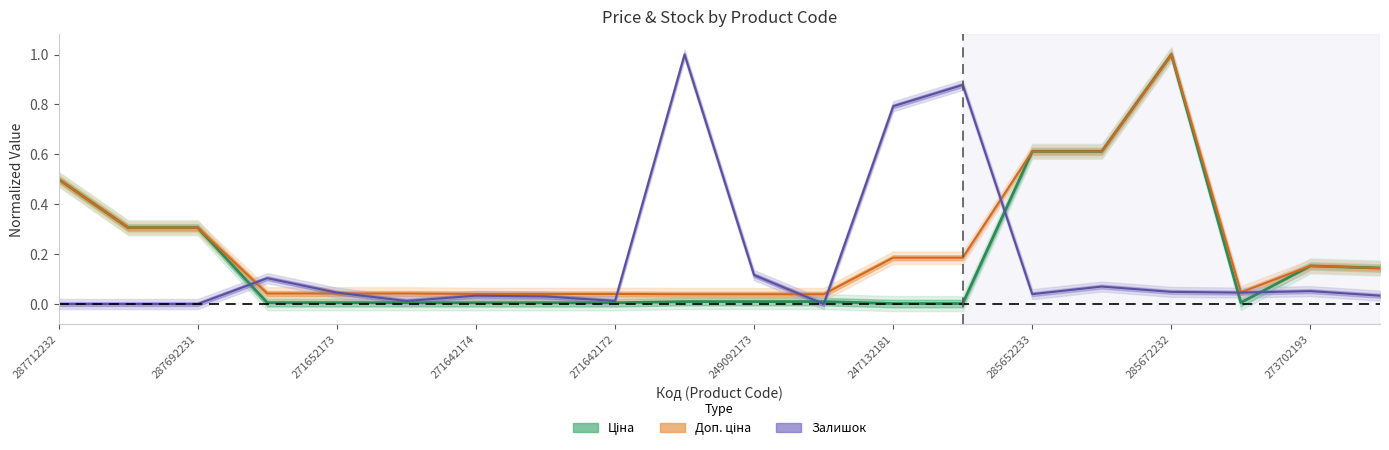

Which has a higher value, 283532151 or 247132180?

283532151